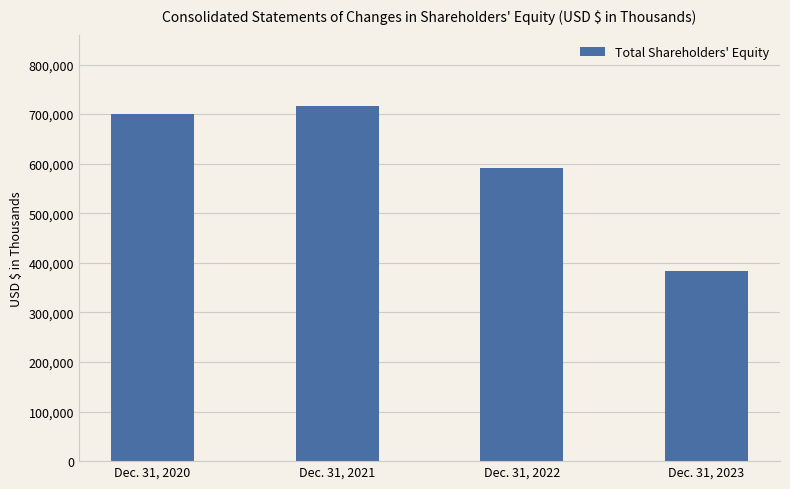

List the labels in order of value, smallest first.

Dec. 31, 2023, Dec. 31, 2022, Dec. 31, 2020, Dec. 31, 2021